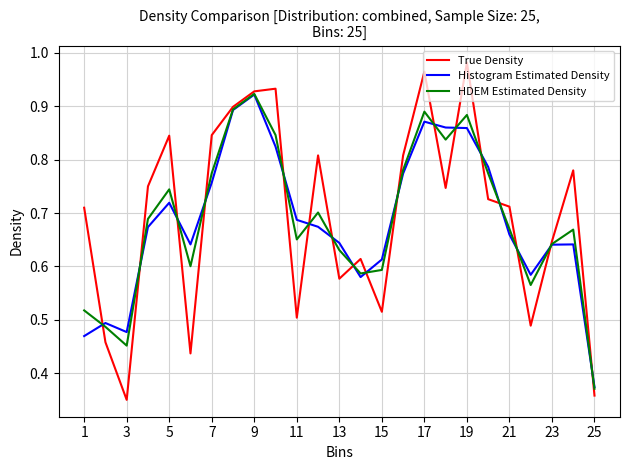

Which series has the largest range (max minus min)?

True Density